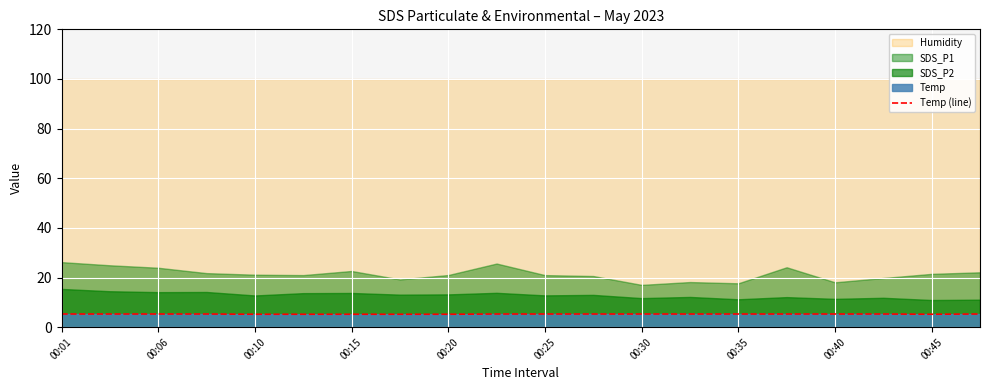

What is the sum of the values at 19 and 10?

10.6